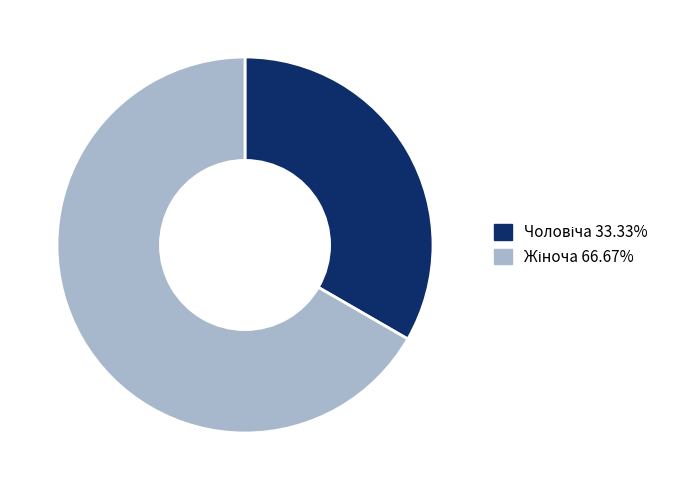

Is there any slice that represents more than half of the pie?

Yes